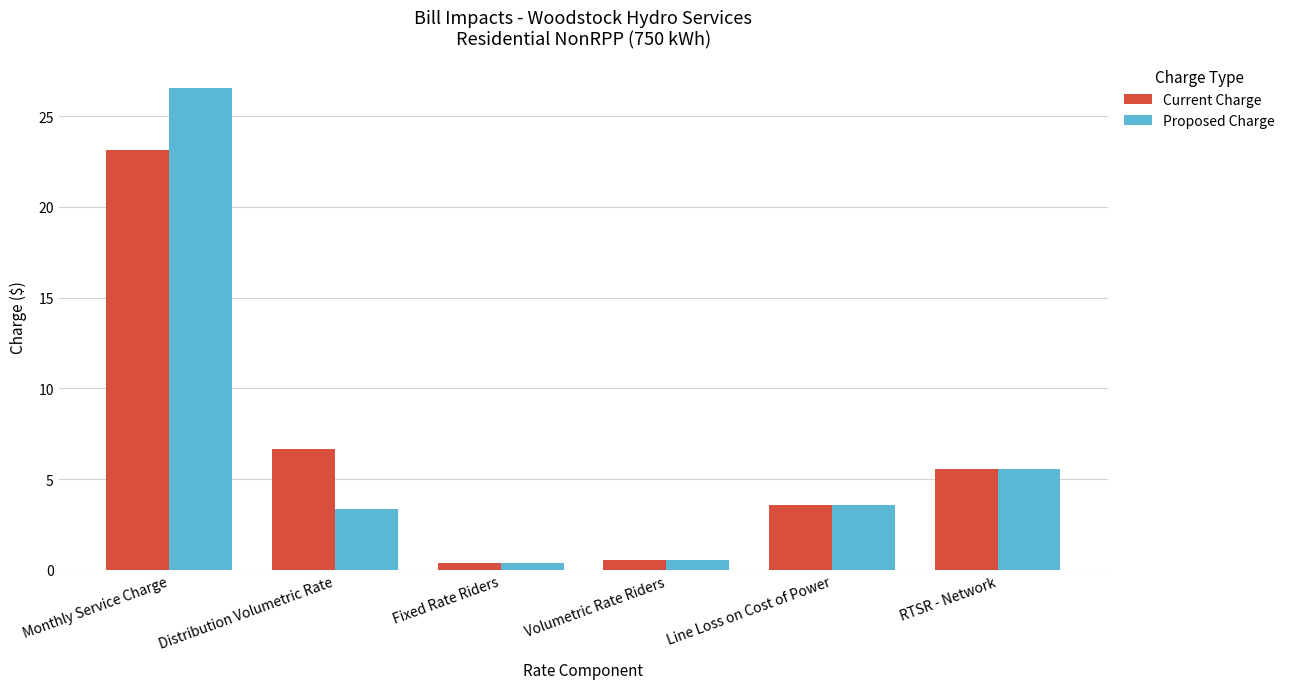

What is the maximum value for Current Charge?

23.2